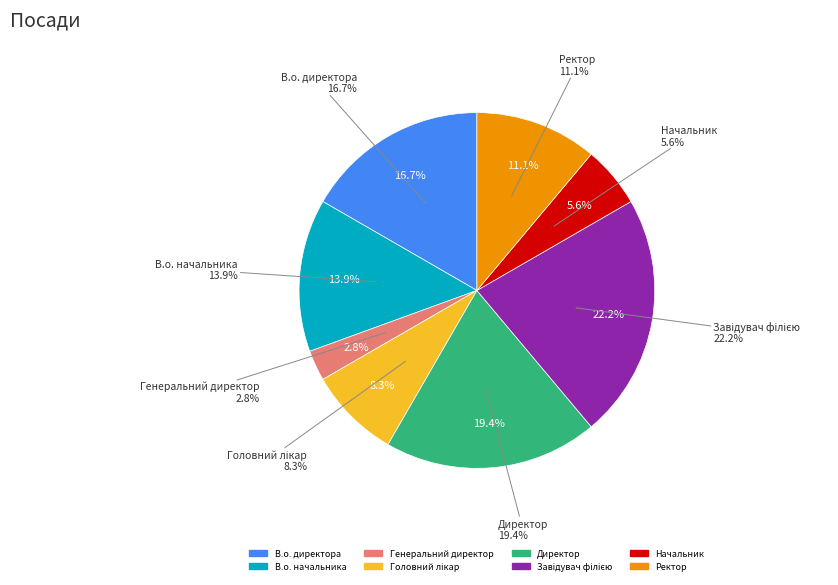

Rank the categories by value from lowest to highest.

Генеральний директор, Начальник, Головний лікар, Ректор, В.о. начальника, В.о. директора, Директор, Завідувач філією